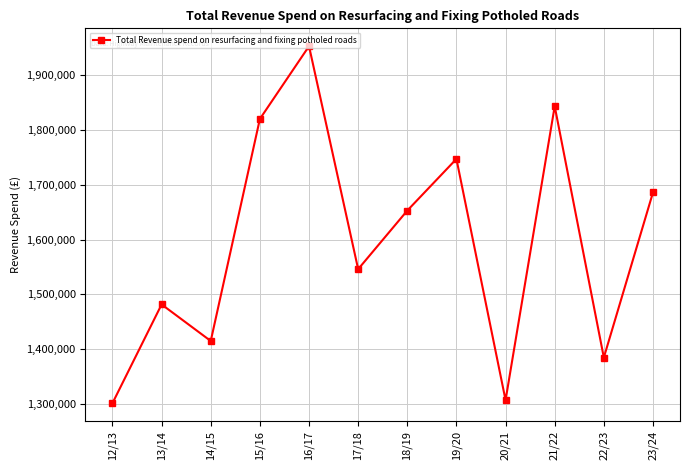

What is the approximate value at 19/20, to the nearest 100?

1747100